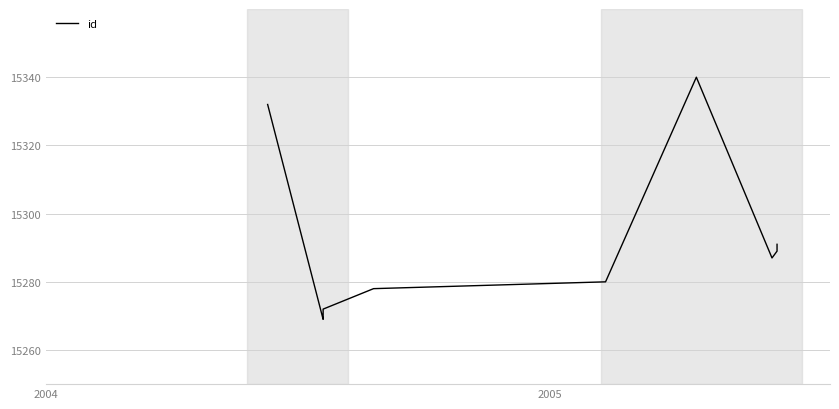

How many lines are shown in the chart?

1